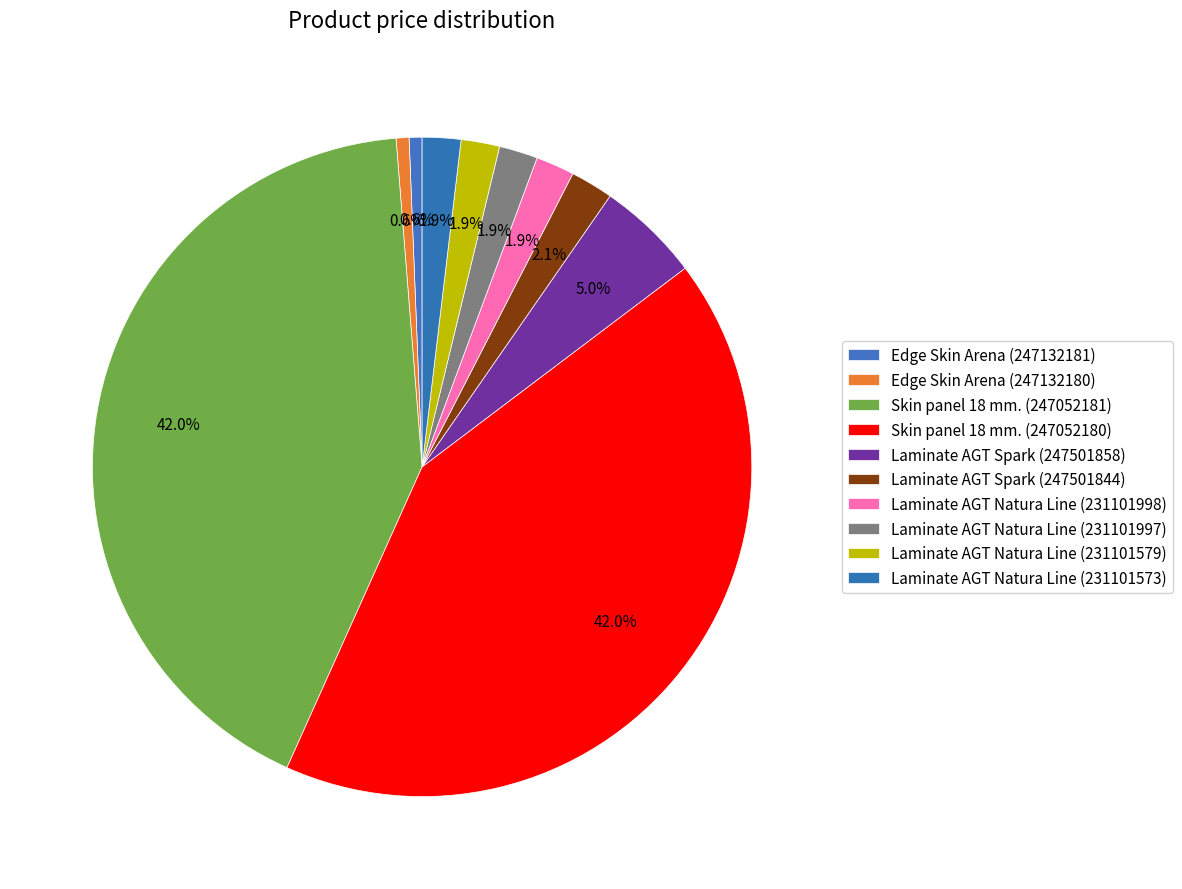

True or false: Edge Skin Arena (247132180) accounts for 1% of the total.

True